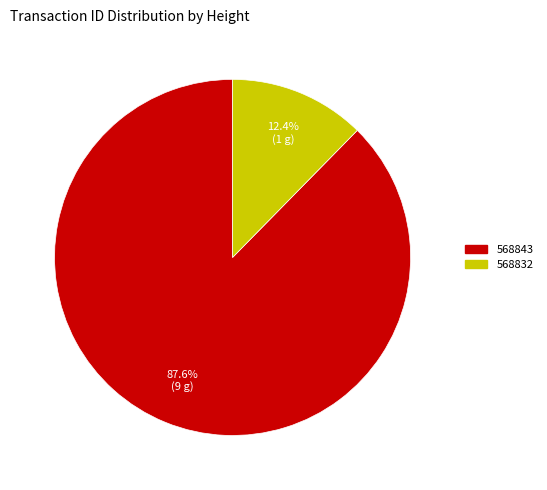

Which category has the smallest portion of the pie?

568832